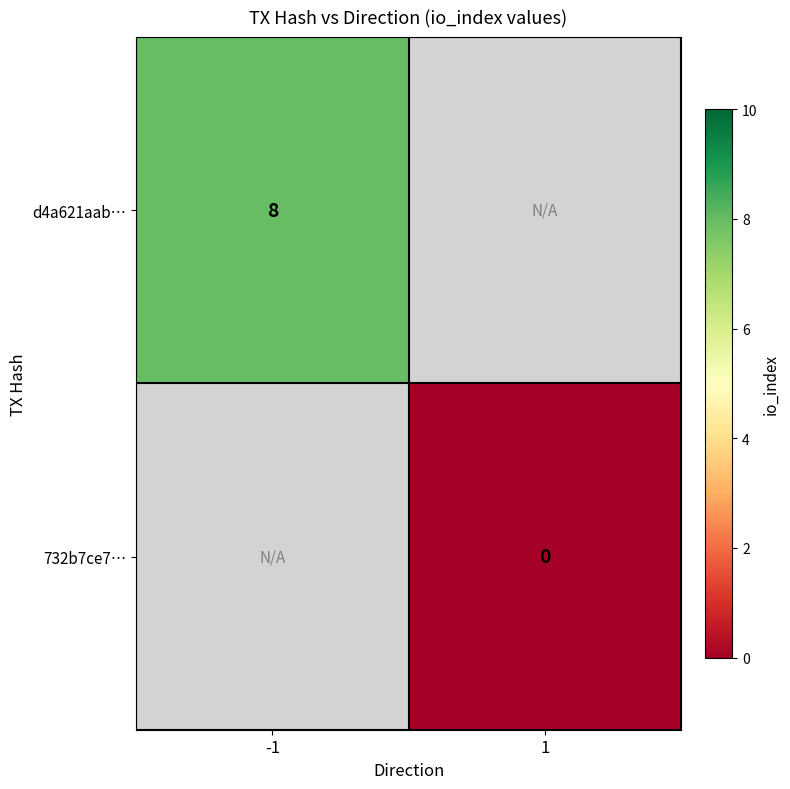

The d4a621aab… series shows 8 at -1. True or false?

True